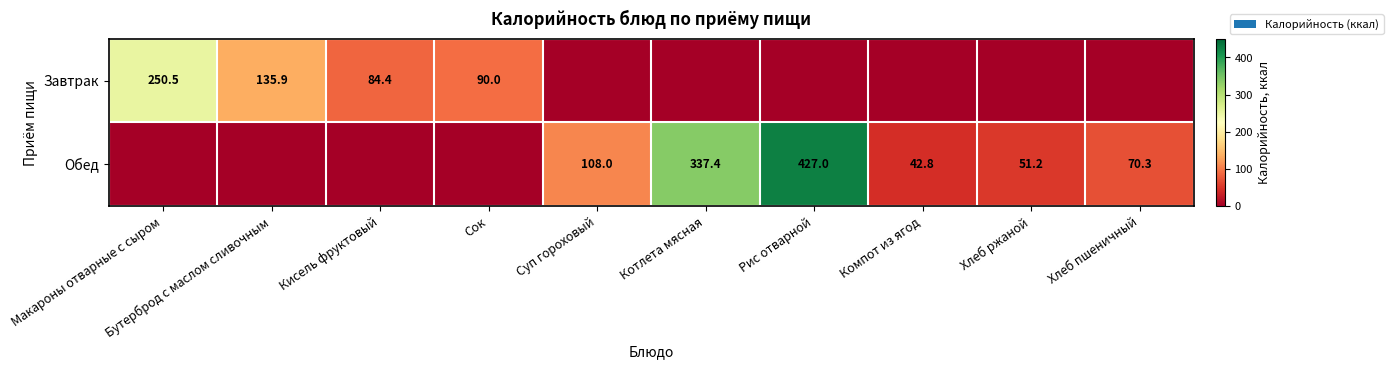

What is the total value across all series at Рис отварной?

427.0